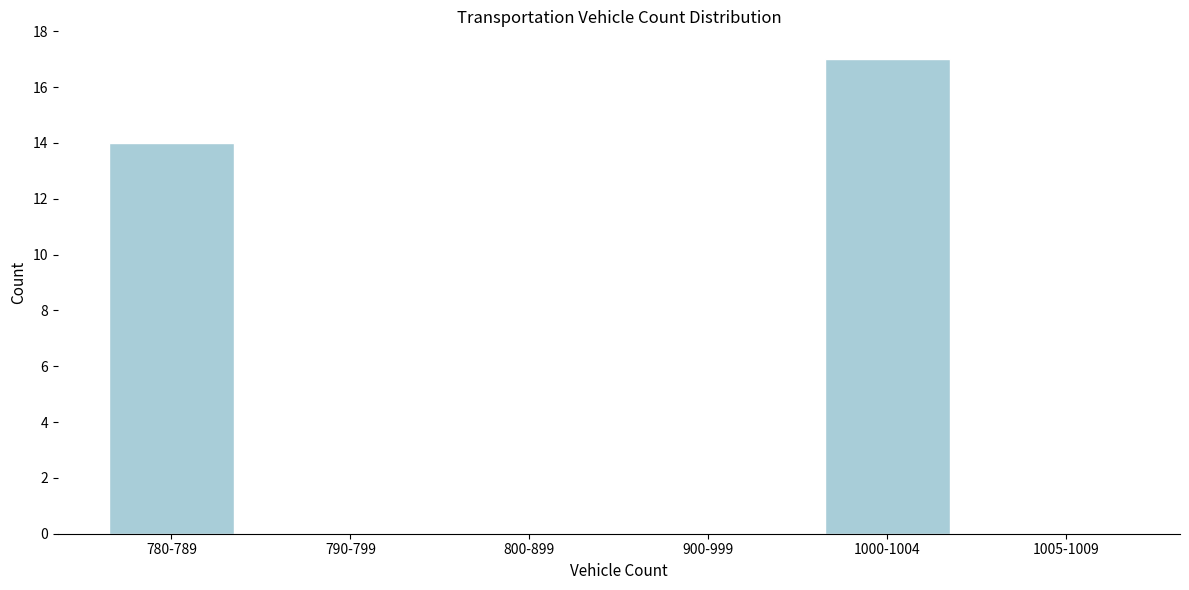

Reading right to left, transcribe all the data shown in this chart.

1005-1009=0	1000-1004=17	900-999=0	800-899=0	790-799=0	780-789=14